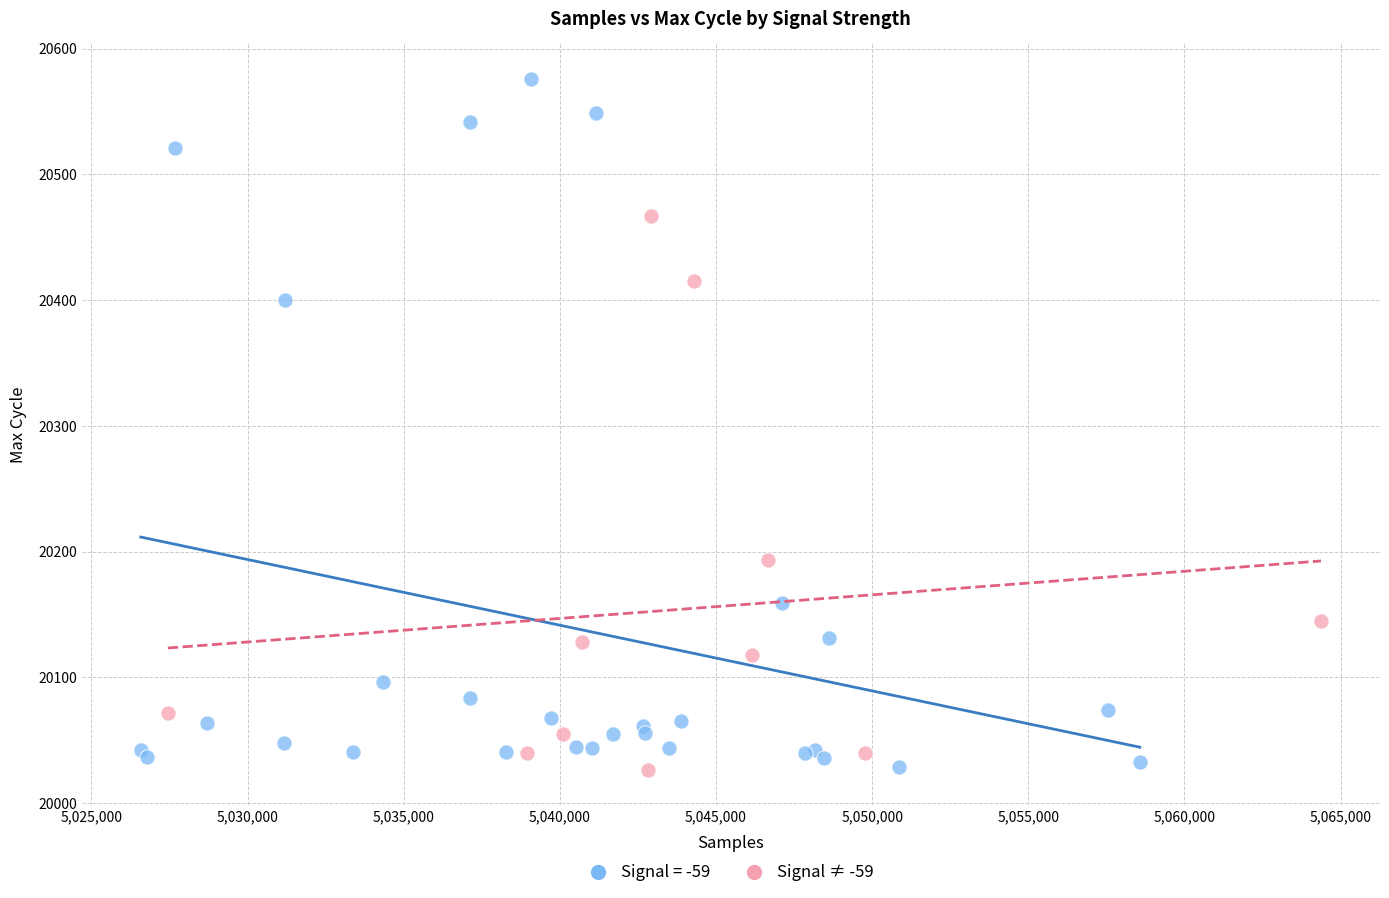

Which series contains the highest Y value?

Signal = -59